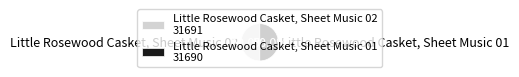

Is it true that Little Rosewood Casket, Sheet Music 02 is 50% of the pie?

True